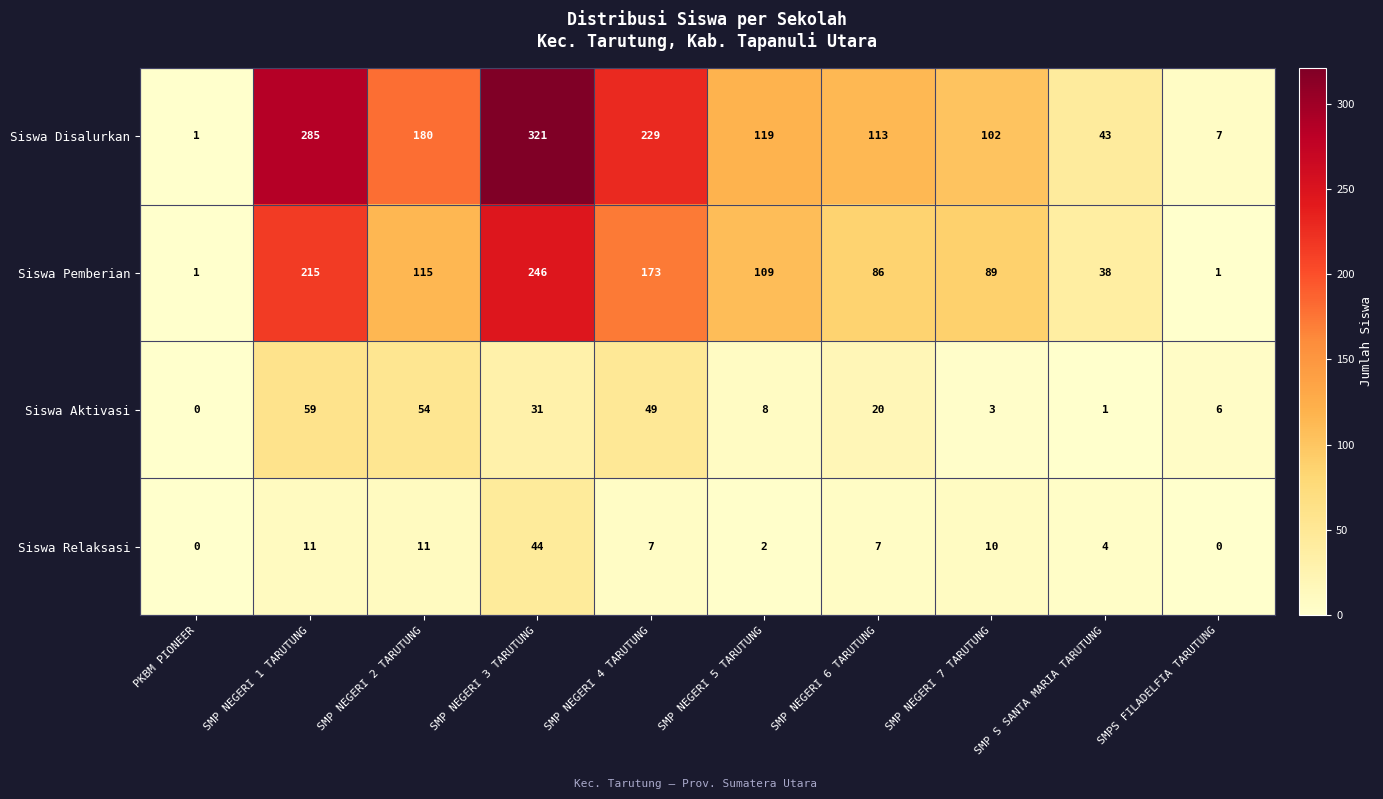

Between SMP NEGERI 6 TARUTUNG and SMPS FILADELFIA TARUTUNG, which series saw the biggest shift?

Siswa Disalurkan